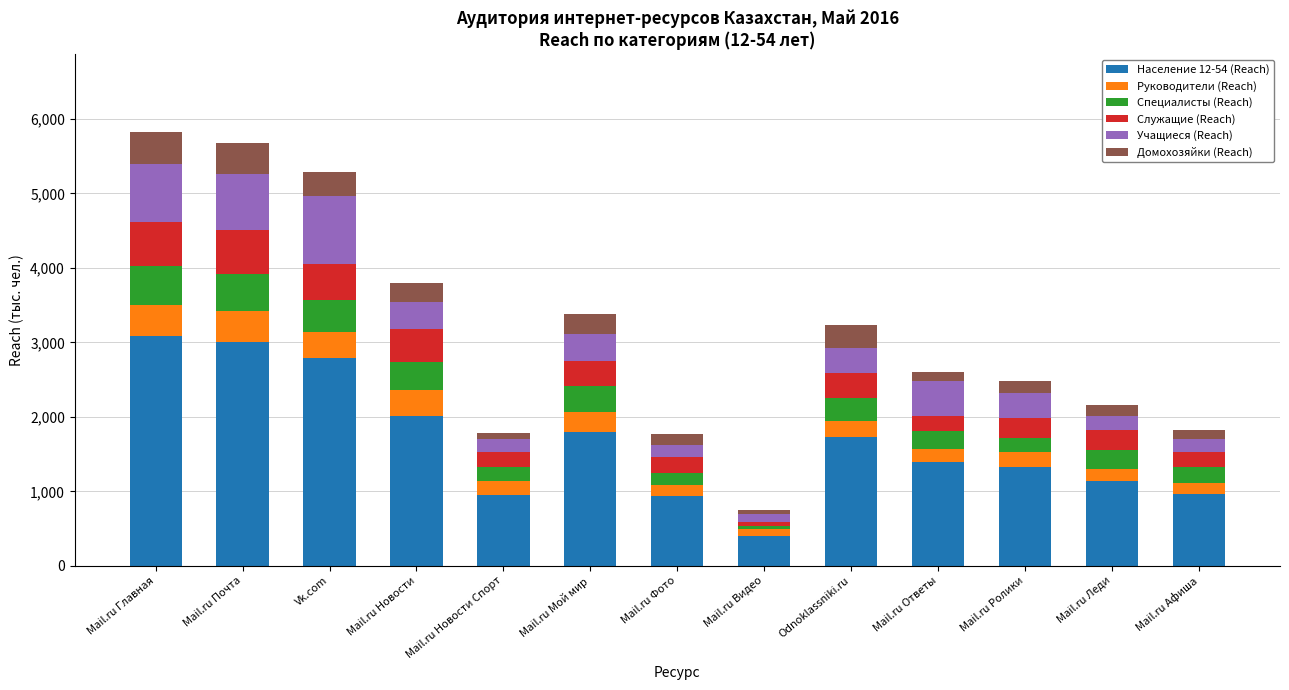

Which category has the lowest value in the Население 12-54 (Reach) series?

Mail.ru Видео